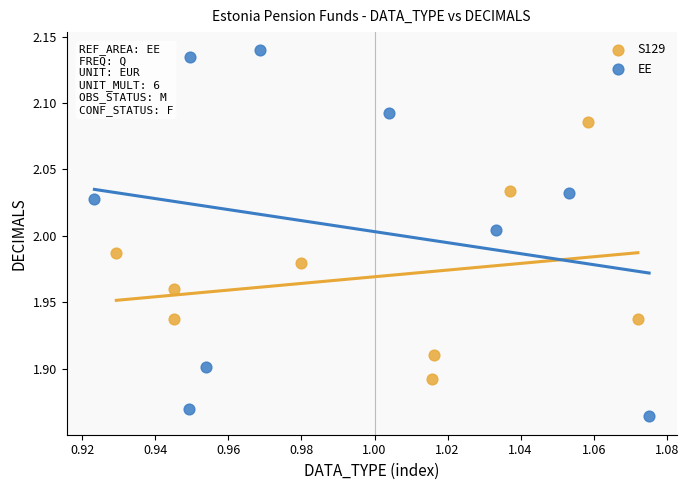

Which series contains the lowest Y value?

EE